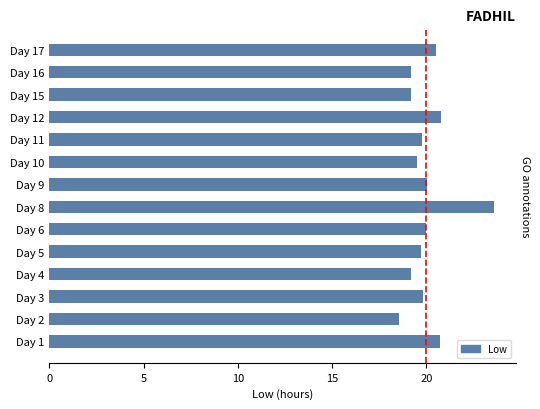

How many values are below 19?

1